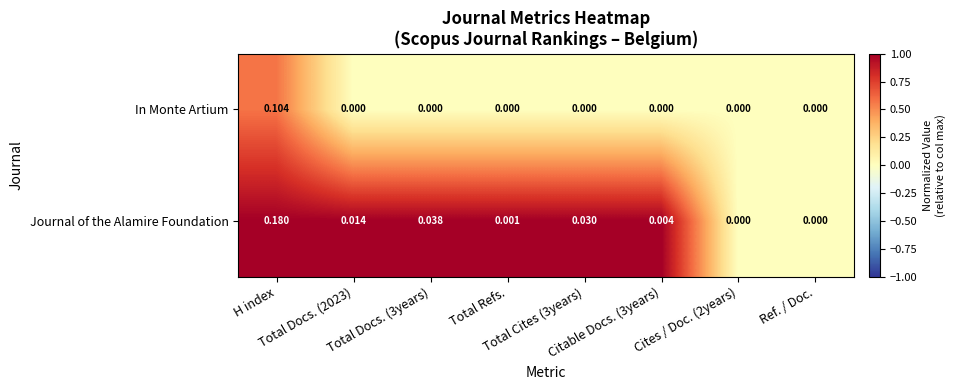

List the series in order of their peak value, lowest first.

In Monte Artium, Journal of the Alamire Foundation